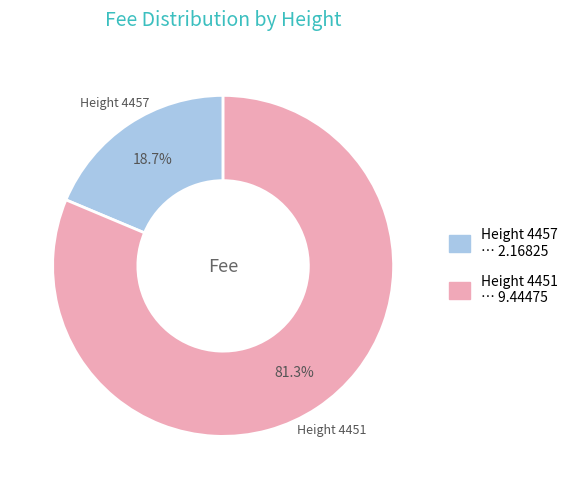

Which slice represents more than half of the pie?

Height 4451